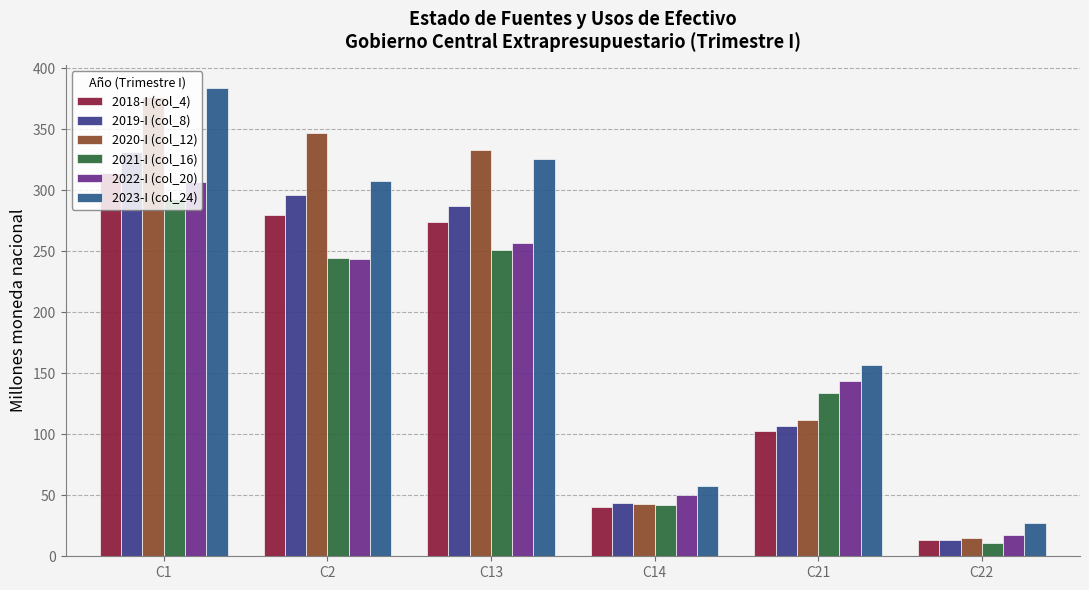

What is the total value across all series at C14?

277.6